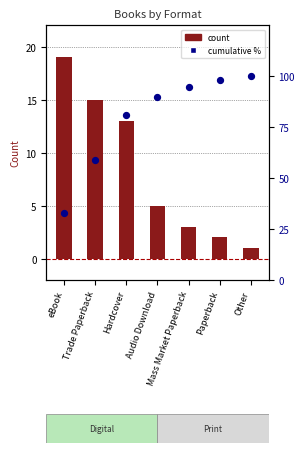

Which series has the largest Y range (max minus min)?

cumulative %